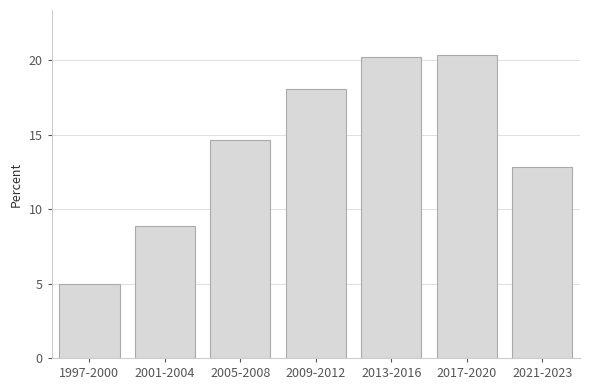

Reading right to left, list all the values displayed in this chart.

12.8	20.3	20.2	18.1	14.7	8.9	4.9